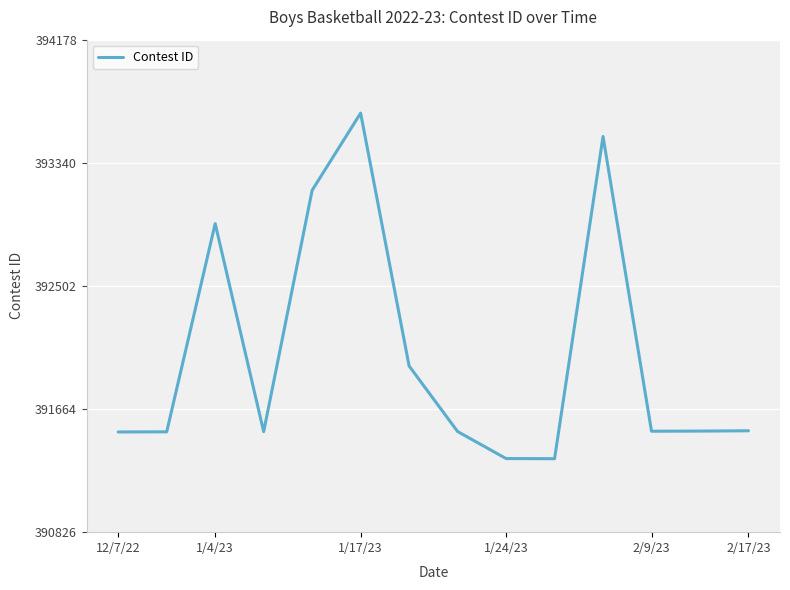

What is the greatest value displayed?

393678